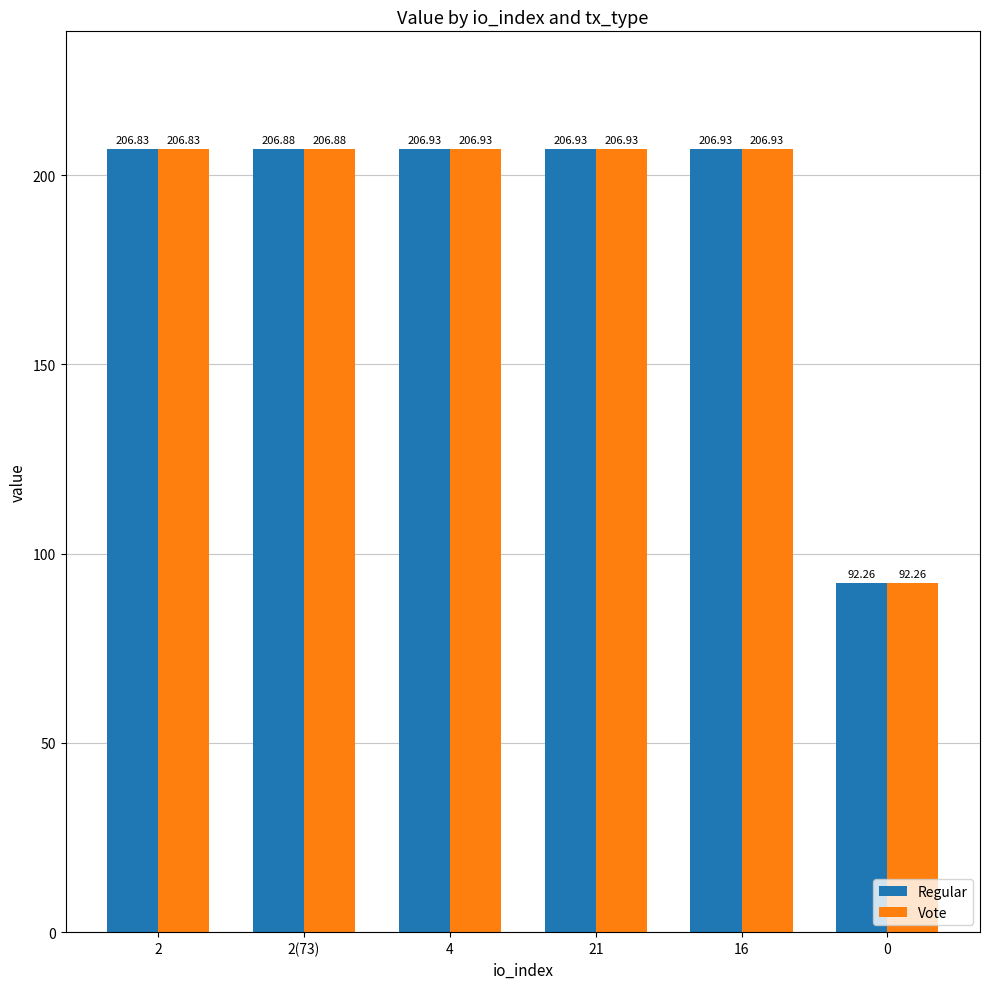

What is the value of the Regular bar at the 3rd from the left?

206.9